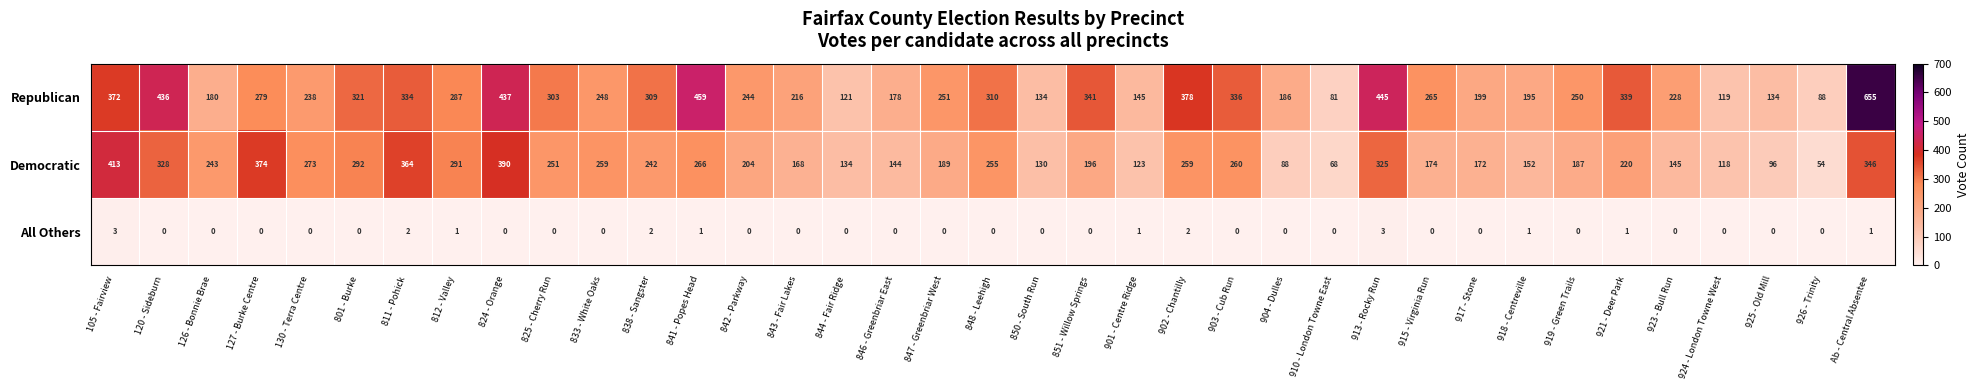

Count the number of categories in the chart.

37